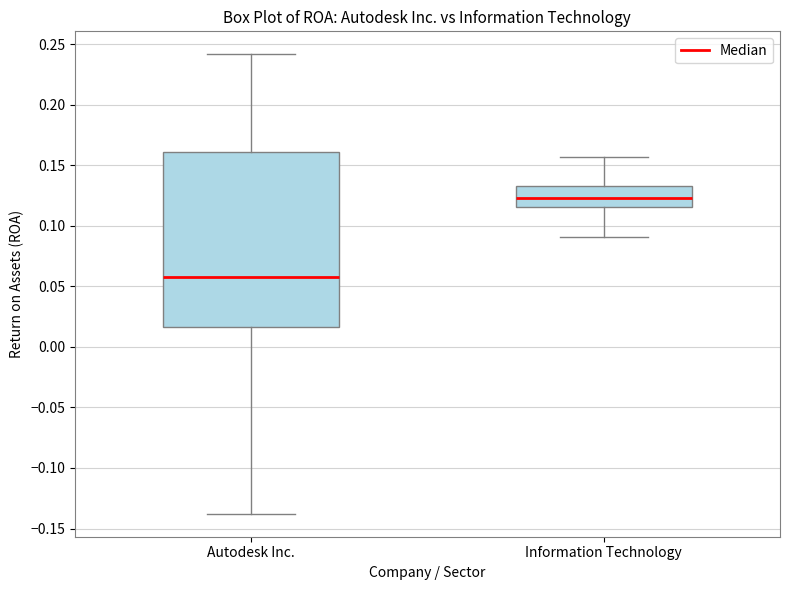

Reading left to right, transcribe this box plot: for each box, give where its median line is, the range the box spans, and where its two whiskers end, as read against the y-axis. The values are not printed on the chart, so give them approximately, as read against the axis.

Autodesk Inc.: median 0.055, box 0.015 to 0.160, whiskers -0.140 to 0.240
Information Technology: median 0.125, box 0.115 to 0.135, whiskers 0.090 to 0.155